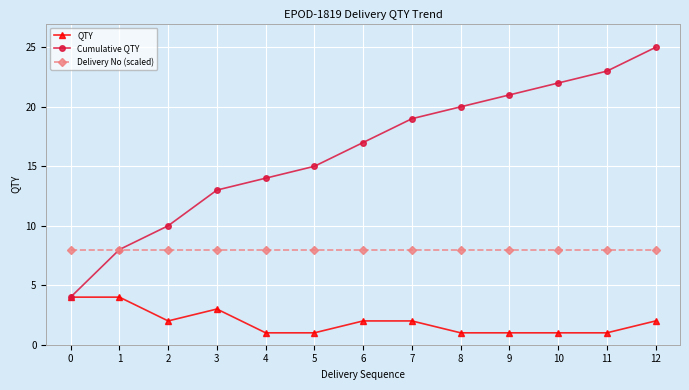

Reading left to right, list all the values displayed in this chart.

QTY: 4	4	2	3	1	1	2	2	1	1	1	1	2
Cumulative QTY: 4	8	10	13	14	15	17	19	20	21	22	23	25
Delivery No (scaled): 8	8	8	8	8	8	8	8	8	8	8	8	8